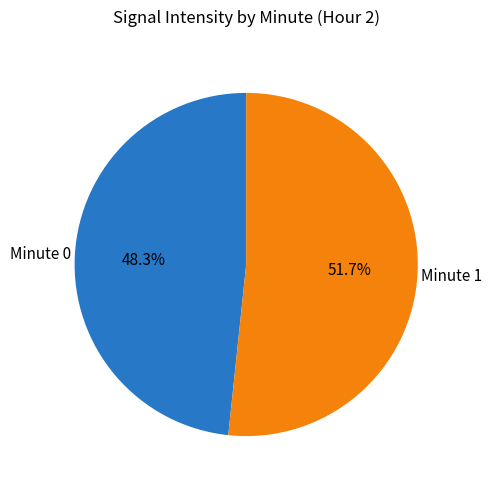

Which slice is the largest?

Minute 1